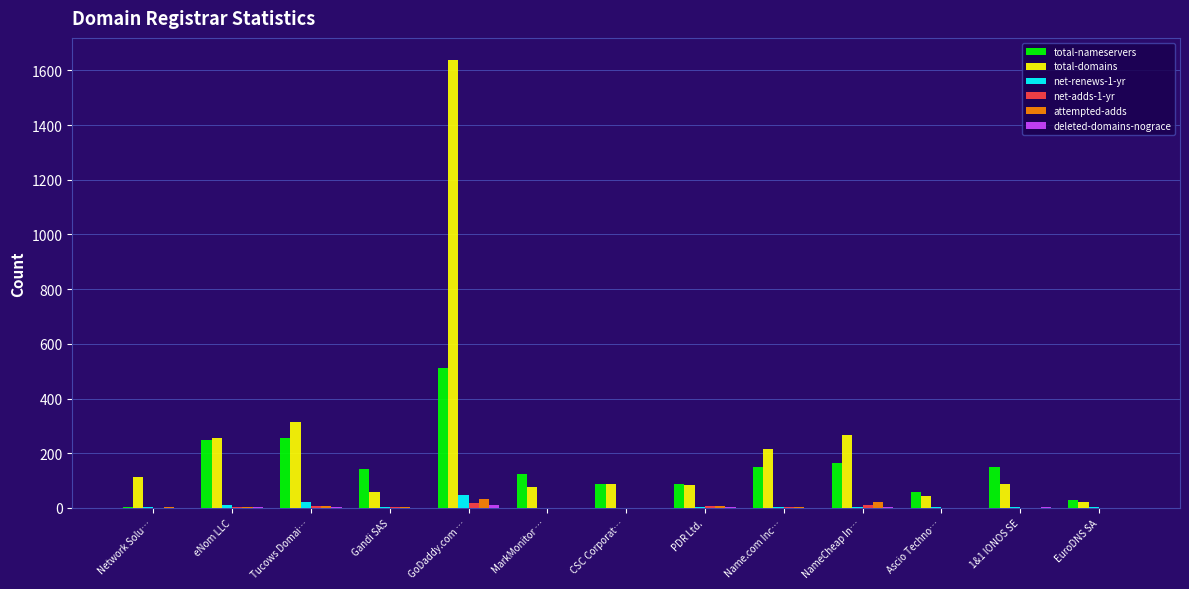

Which label corresponds to the largest value in the chart?

GoDaddy.com …